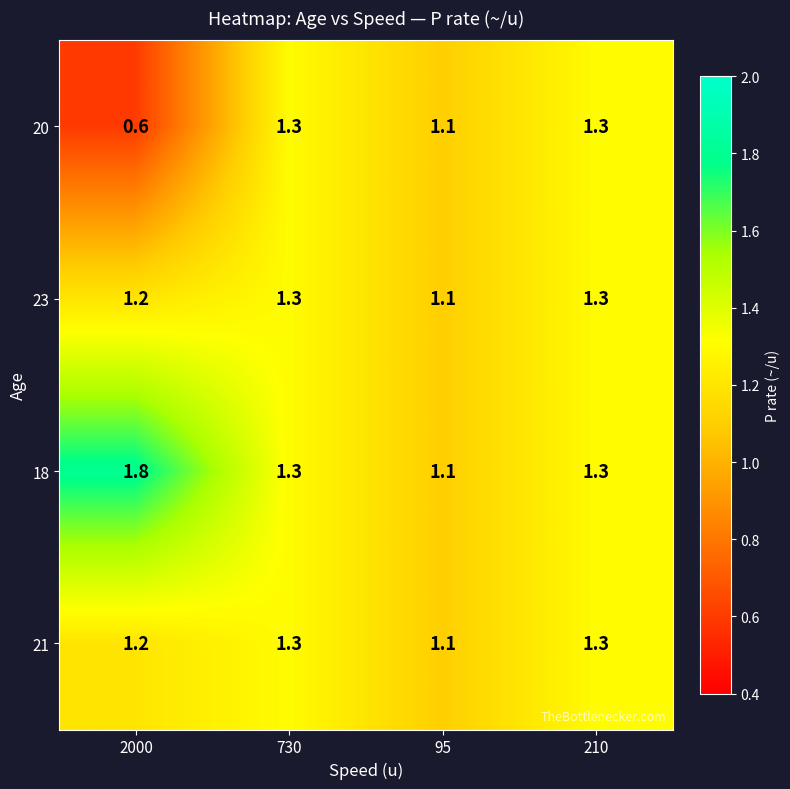

Where is 21 nearest to the value 1?

95